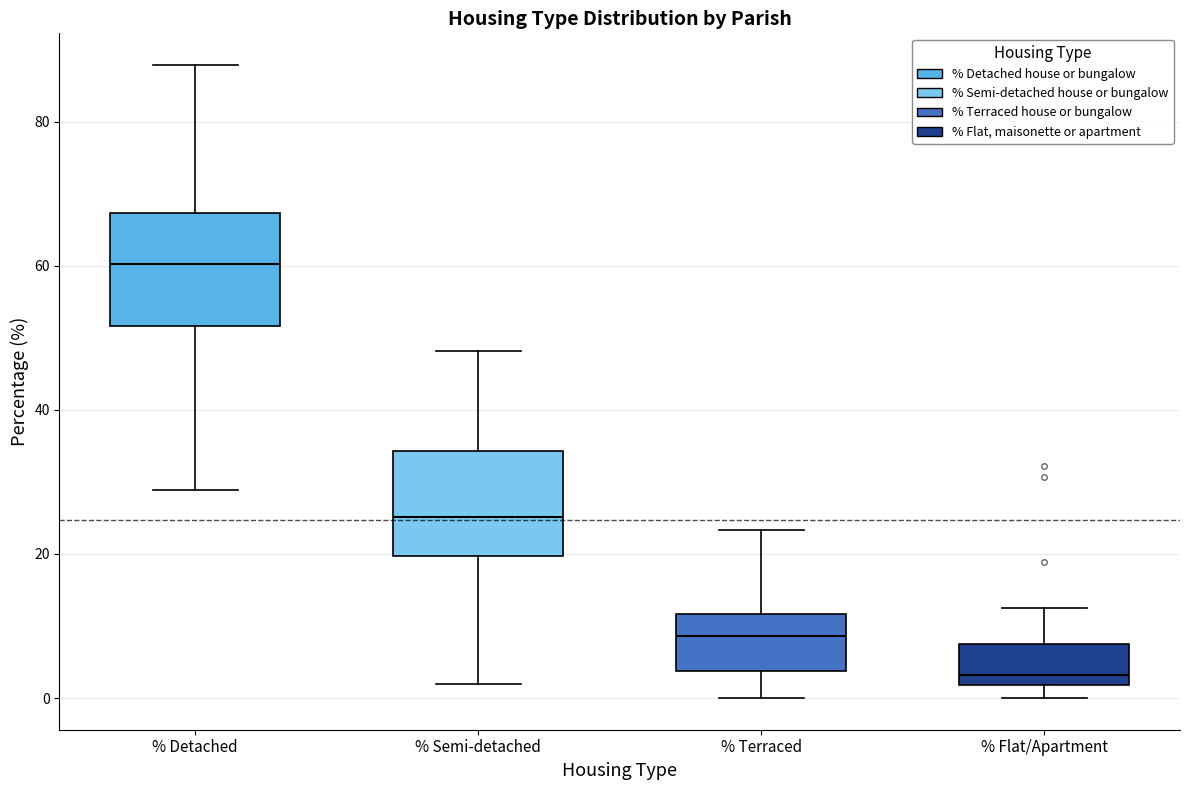

Reading left to right, transcribe this box plot: for each box, give where its median line is, the range the box spans, and where its two whiskers end, as read against the y-axis. The values are not printed on the chart, so give them approximately, as read against the axis.

% Detached: median 60, box 52 to 68, whiskers 28 to 88
% Semi-detached: median 26, box 20 to 34, whiskers 2 to 48
% Terraced: median 8, box 4 to 12, whiskers 0 to 24
% Flat/Apartment: median 4, box 2 to 8, whiskers 0 to 12